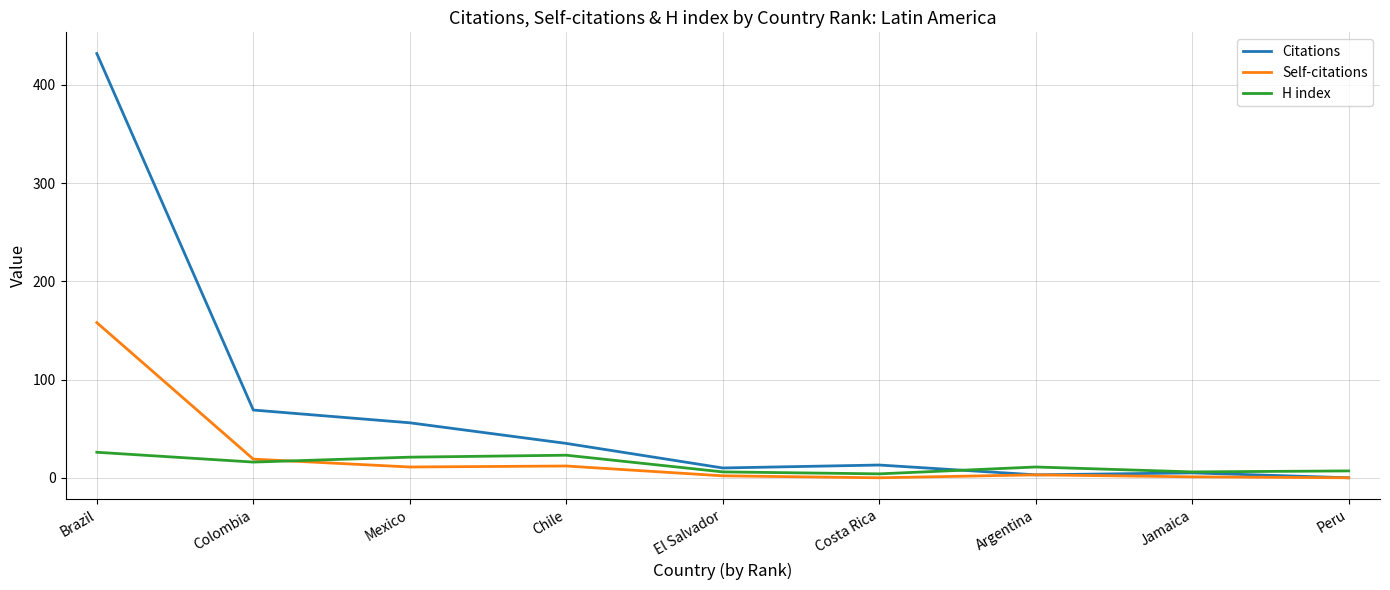

Which series has the largest total across all categories?

Citations